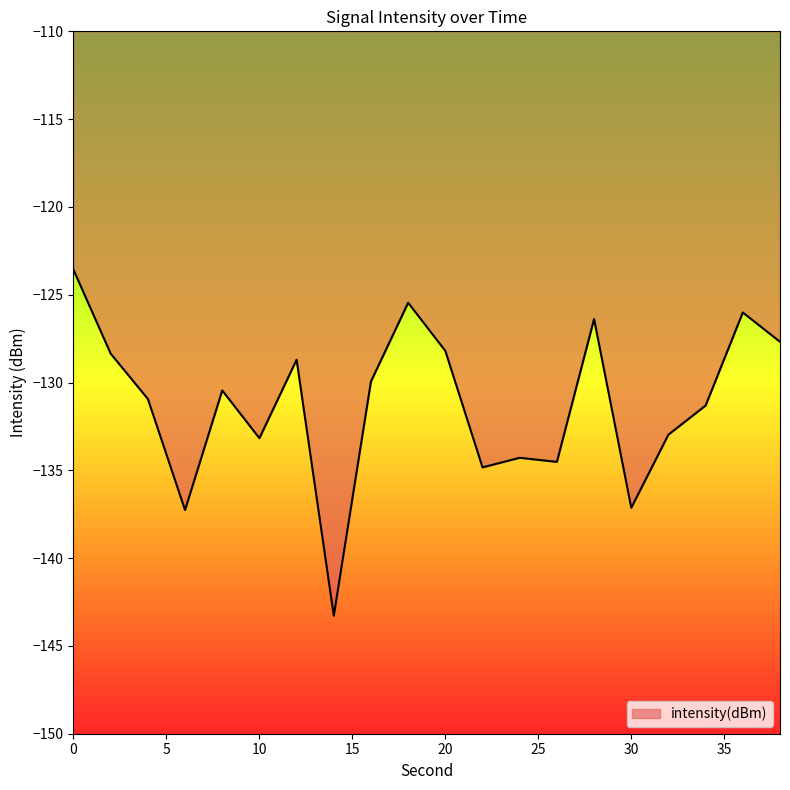

What is the smallest value displayed?

-143.3